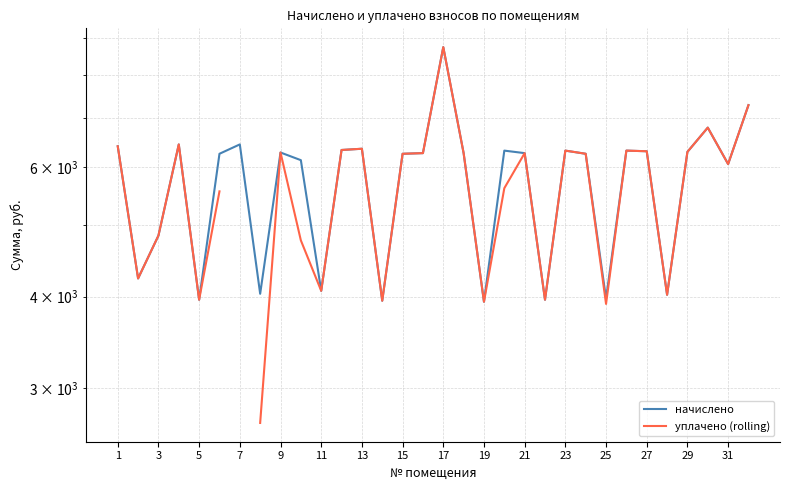

True or false: начислено has a value of 5612.4 at 3.

False